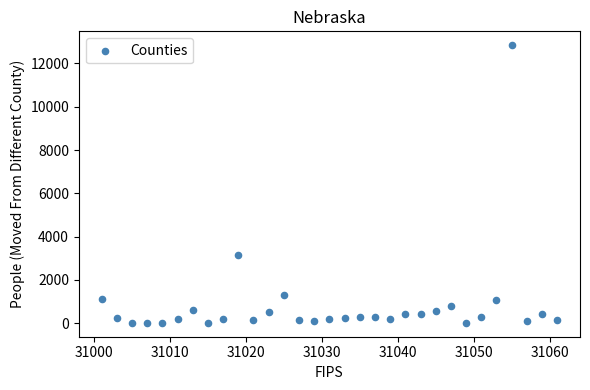

What Y value in the scatter plot is closest to 6427?

3167